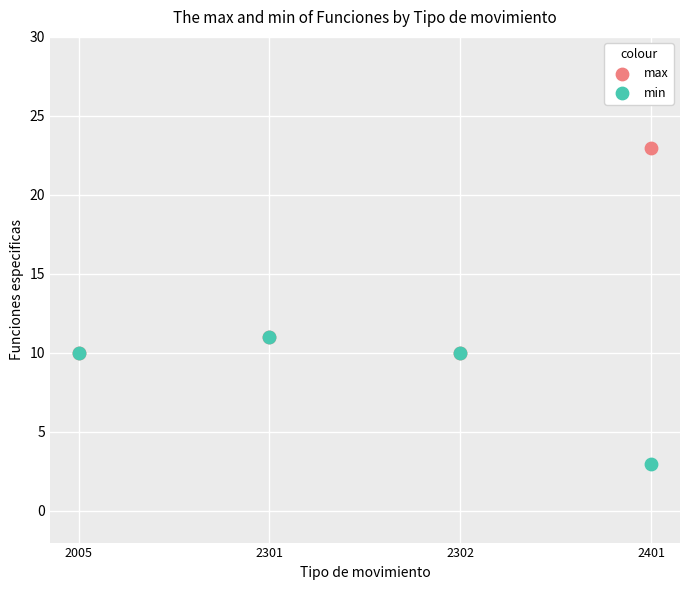

Which series has the widest spread of Y values?

max